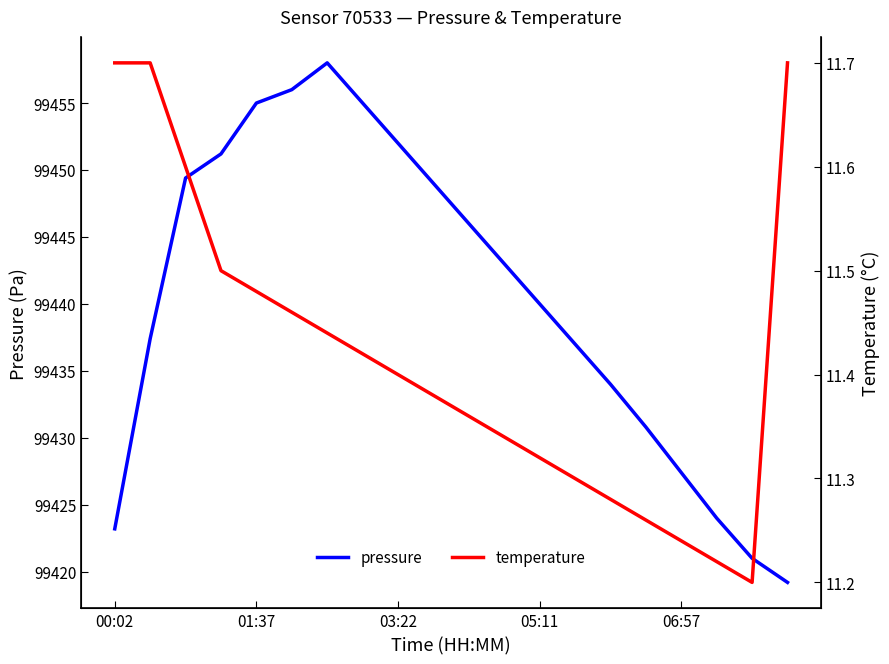

True or false: pressure and temperature intersect in this chart.

False